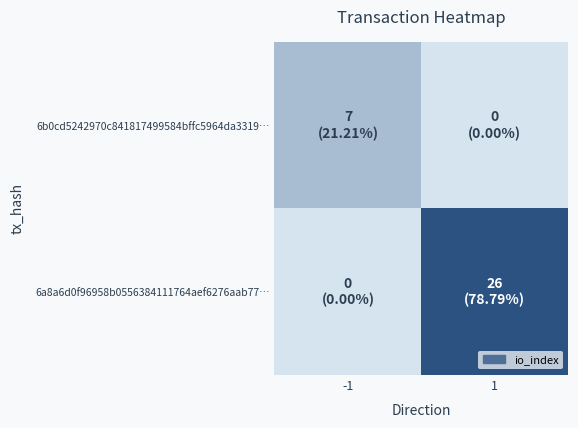

List the series in order of their overall mean, lowest first.

6b0cd5242970c841817499584bffc5964da3319…, 6a8a6d0f96958b0556384111764aef6276aab77…